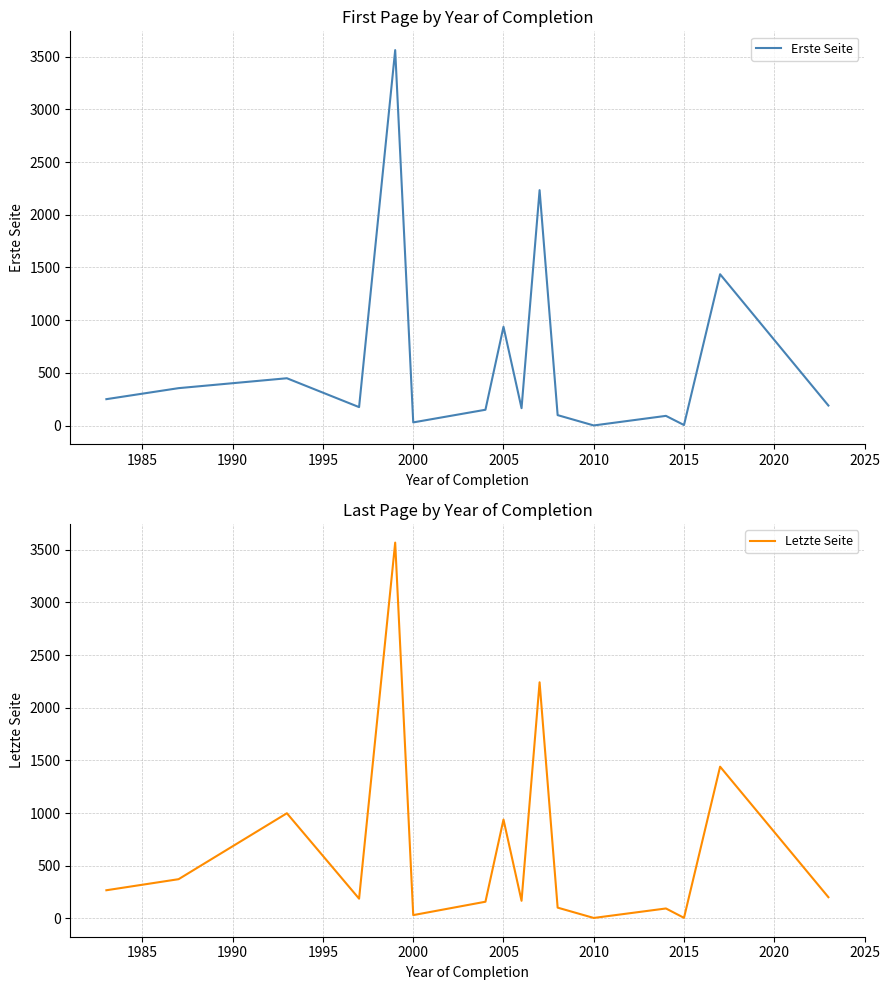

Reading left to right, extract all data points from this chart.

Erste Seite: 250.5	355.0	449.0	175.0	3563.0	30.0	150.0	937.5	165.0	2234.0	99.0	1.0	92.0	5.0	1436.0	190.0
Letzte Seite: 268.0	373.0	999.0	188.0	3568.0	32.0	159.0	939.0	168.0	2242.0	103.0	5.0	95.0	6.0	1441.0	202.0